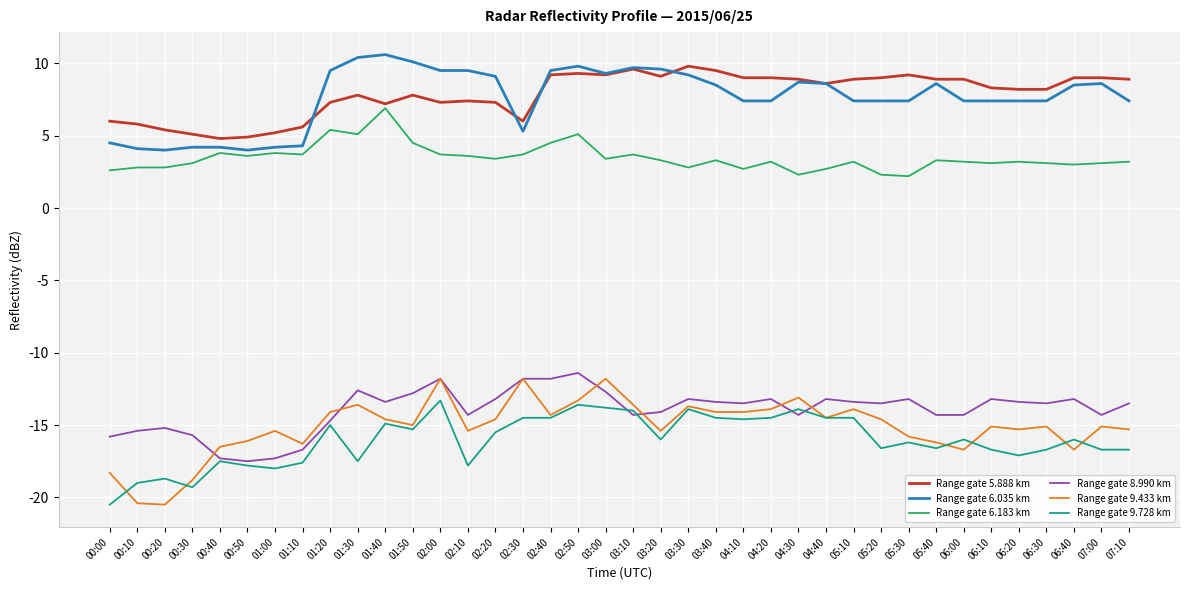

True or false: Range gate 5.888 km has a value of 7.4 at 02:10.

True